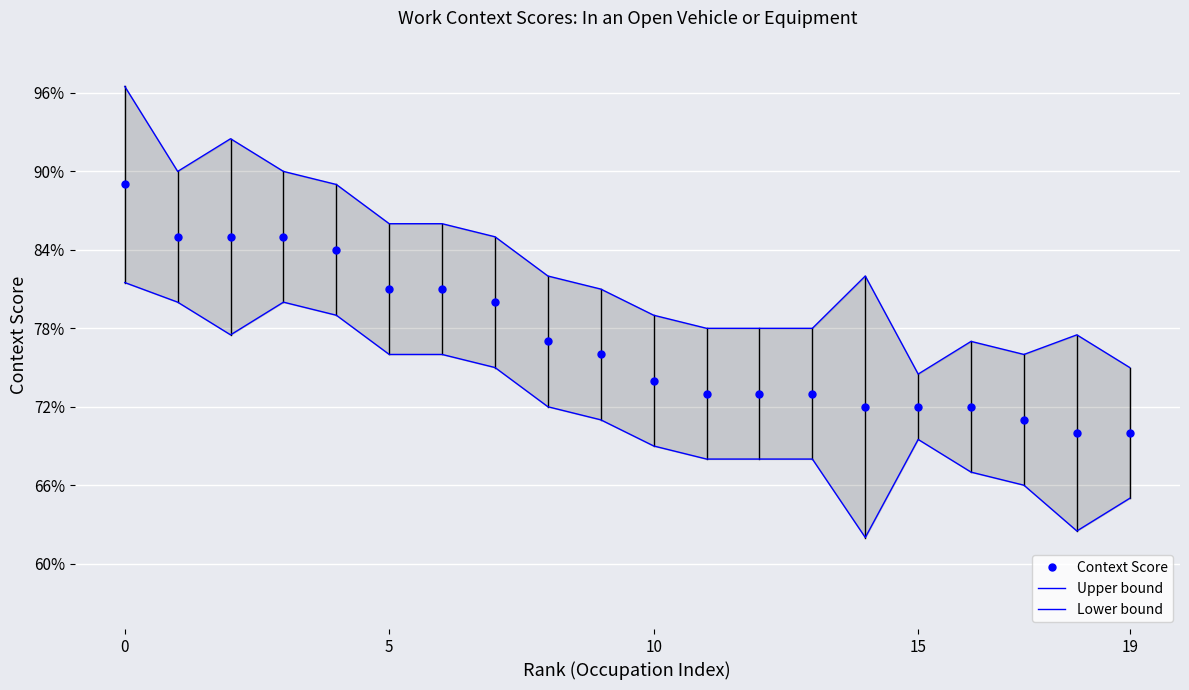

Reading left to right, list all the values displayed in this chart.

Context Score: 89.0	85.0	85.0	85.0	84.0	81.0	81.0	80.0	77.0	76.0	74.0	73.0	73.0	73.0	72.0	72.0	72.0	71.0	70.0	70.0
Upper bound: 96.5	90.0	92.5	90.0	89.0	86.0	86.0	85.0	82.0	81.0	79.0	78.0	78.0	78.0	82.0	74.5	77.0	76.0	77.5	75.0
Lower bound: 81.5	80.0	77.5	80.0	79.0	76.0	76.0	75.0	72.0	71.0	69.0	68.0	68.0	68.0	62.0	69.5	67.0	66.0	62.5	65.0